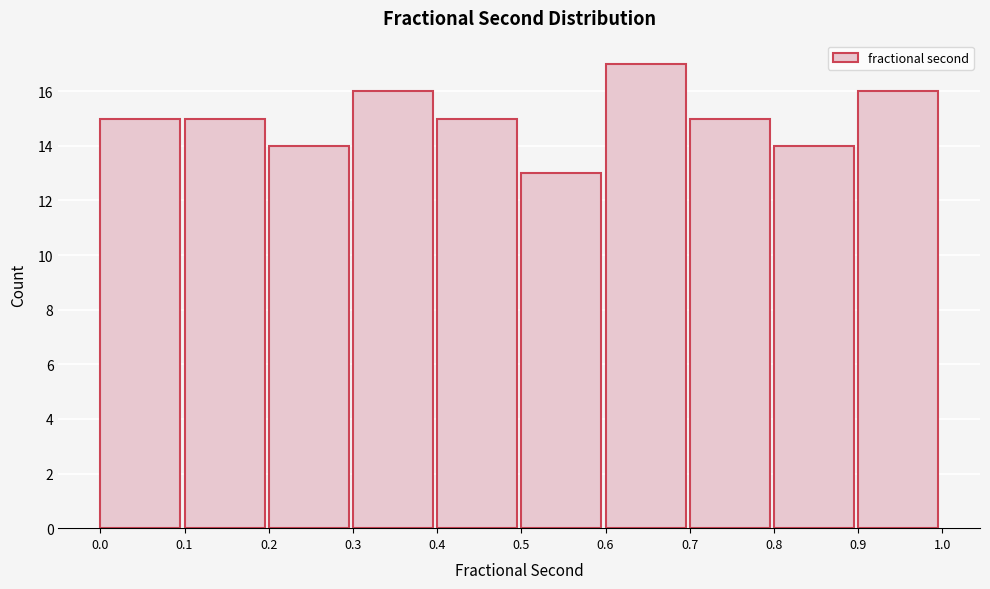

Reading left to right, list every bar in this chart as the range it spans on the x-axis followed by its height. The values are not printed on the chart, so give them approximately, as read against the axis.

0.0 to 0.1: 15
0.1 to 0.2: 15
0.2 to 0.3: 14
0.3 to 0.4: 16
0.4 to 0.5: 15
0.5 to 0.6: 13
0.6 to 0.7: 17
0.7 to 0.8: 15
0.8 to 0.9: 14
0.9 to 1.0: 16